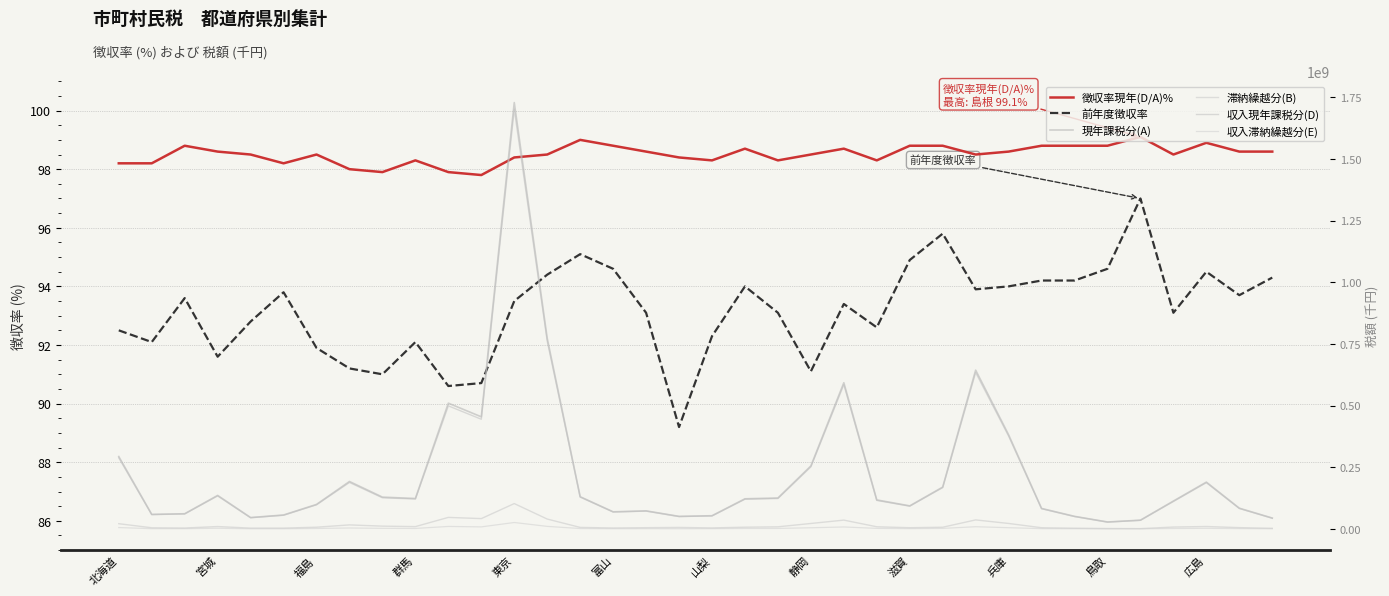

What are all the series names shown in the legend?

徴収率現年(D/A)%, 前年度徴収率, 現年課税分(A), 滞納繰越分(B), 収入現年課税分(D), 収入滞納繰越分(E)